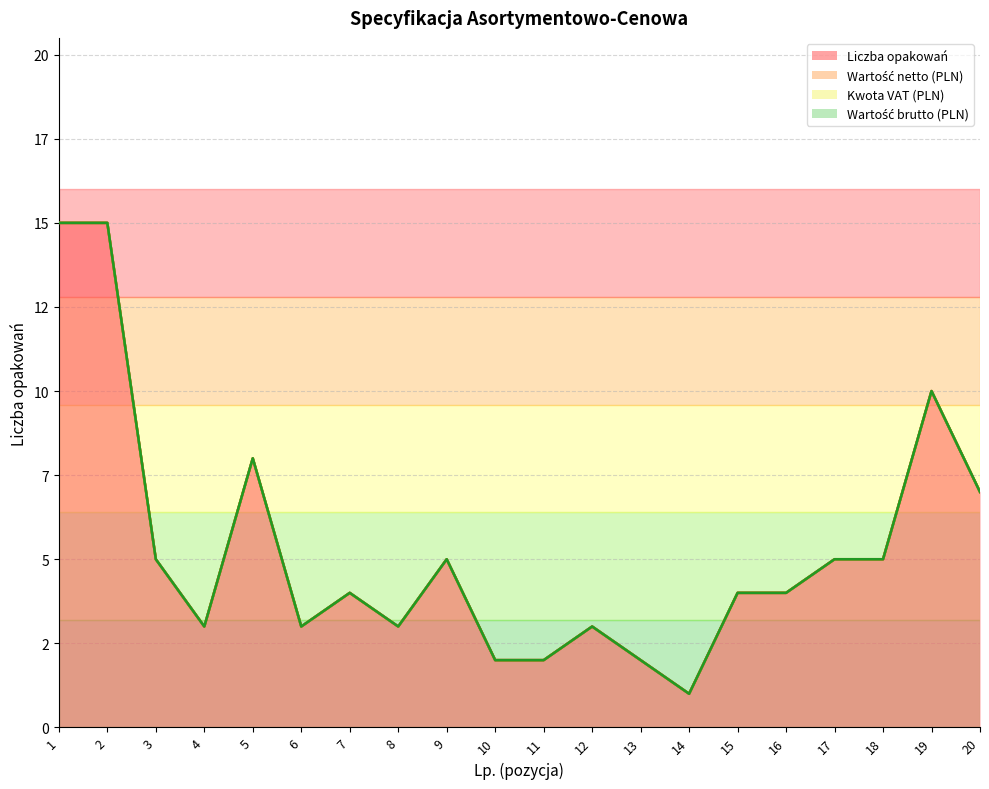

Which series has the largest total across all categories?

Liczba opakowań